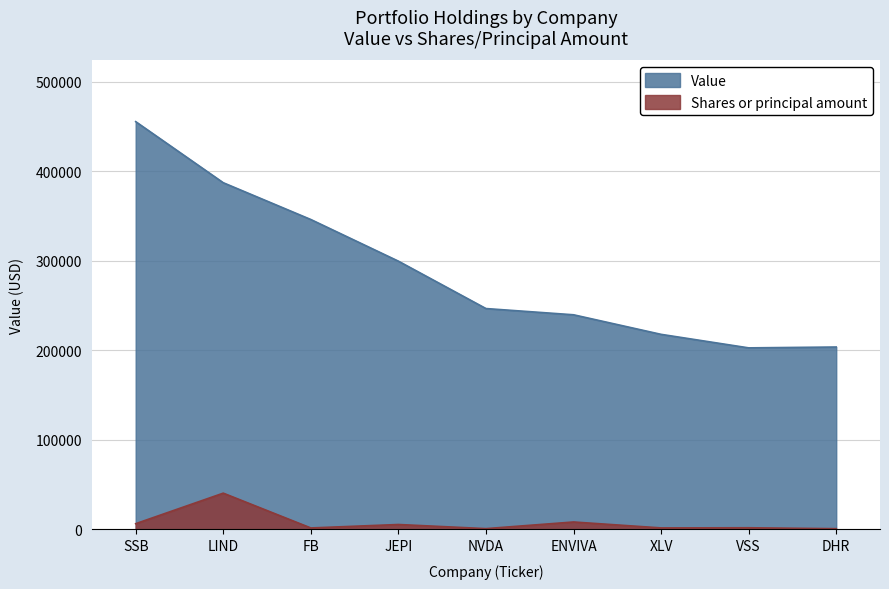

True or false: Shares or principal amount and Value intersect in this chart.

False